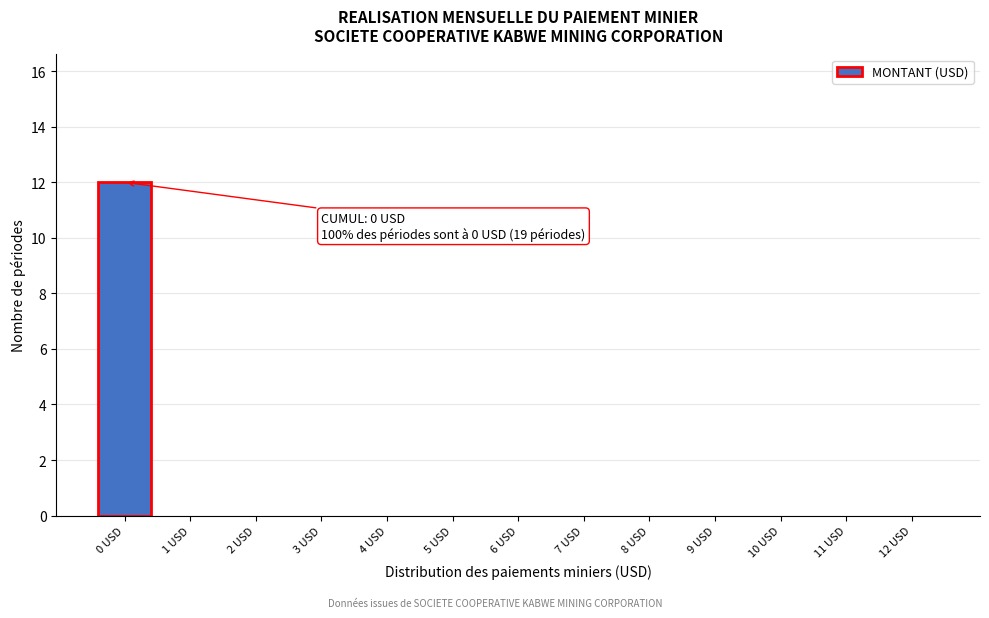

Reading left to right, list all the values displayed in this chart.

0 USD=12	1 USD=0	2 USD=0	3 USD=0	4 USD=0	5 USD=0	6 USD=0	7 USD=0	8 USD=0	9 USD=0	10 USD=0	11 USD=0	12 USD=0